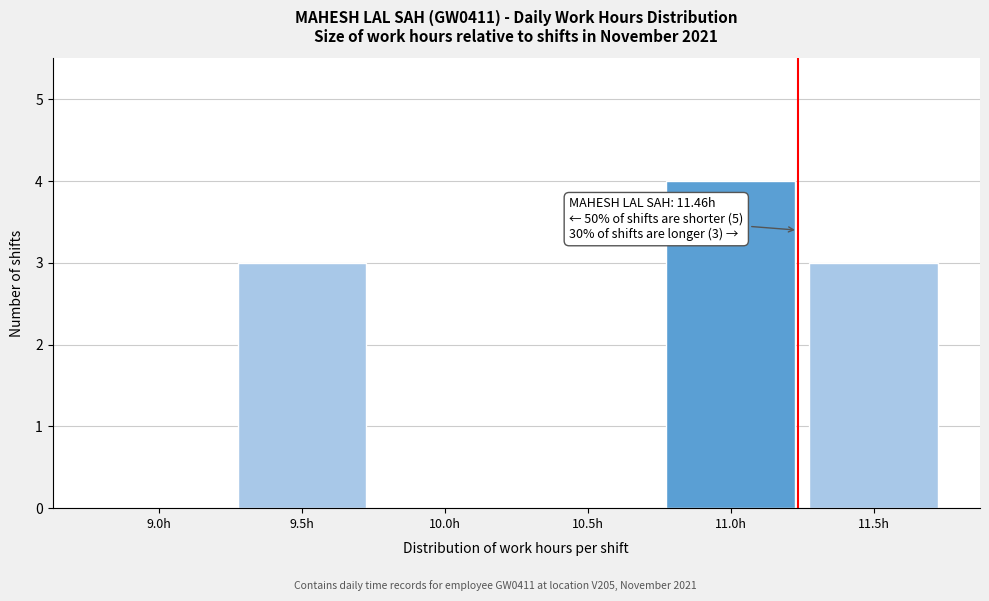

Reading left to right, transcribe all the data shown in this chart.

9.0h=0	9.5h=3	10.0h=0	10.5h=0	11.0h=4	11.5h=3